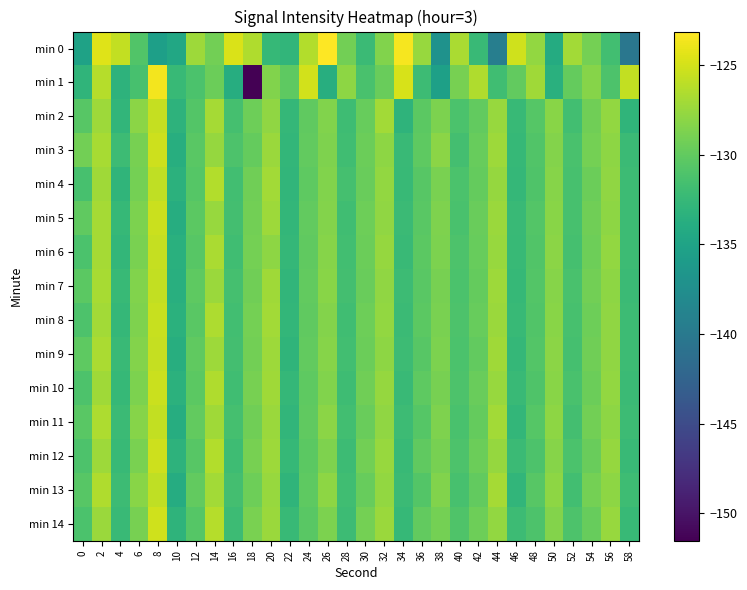

Between 12 and 18, which series saw the biggest shift?

min 1